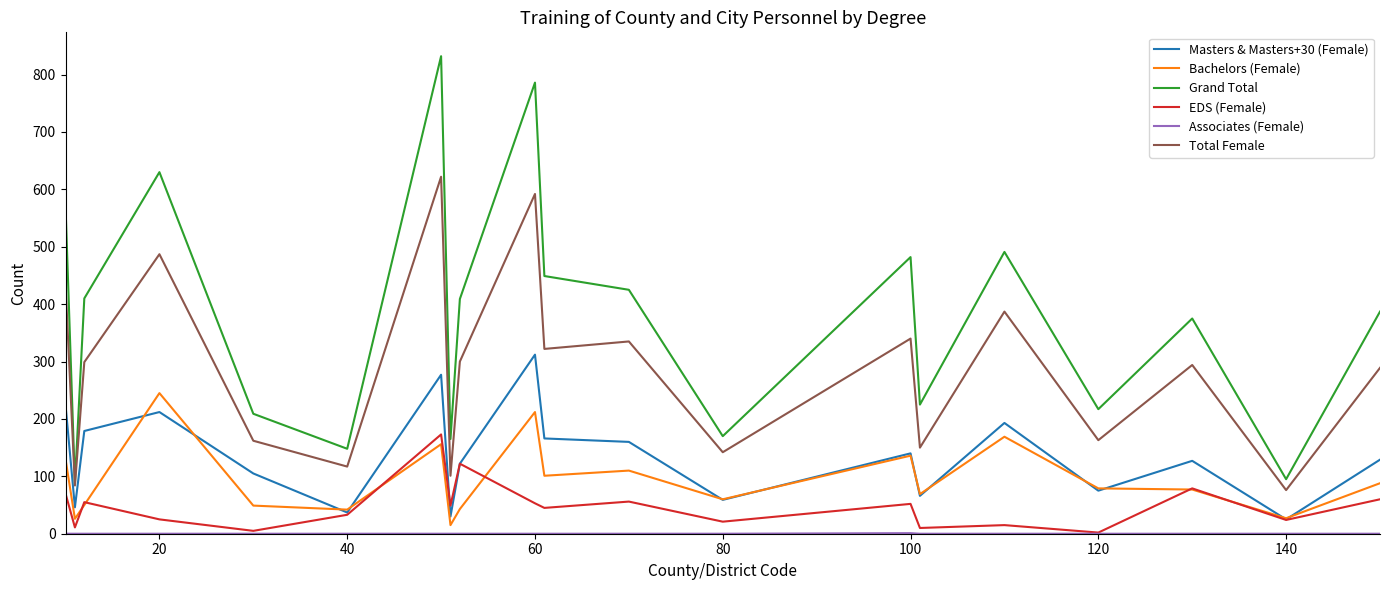

True or false: EDS (Female) has more than 1 points higher than both neighbors.

True